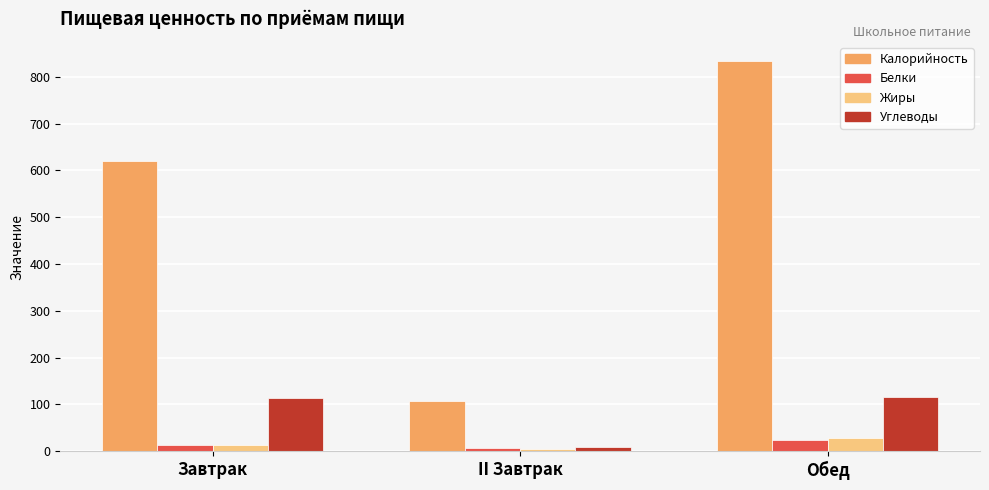

What is the minimum value for Калорийность?

108.0